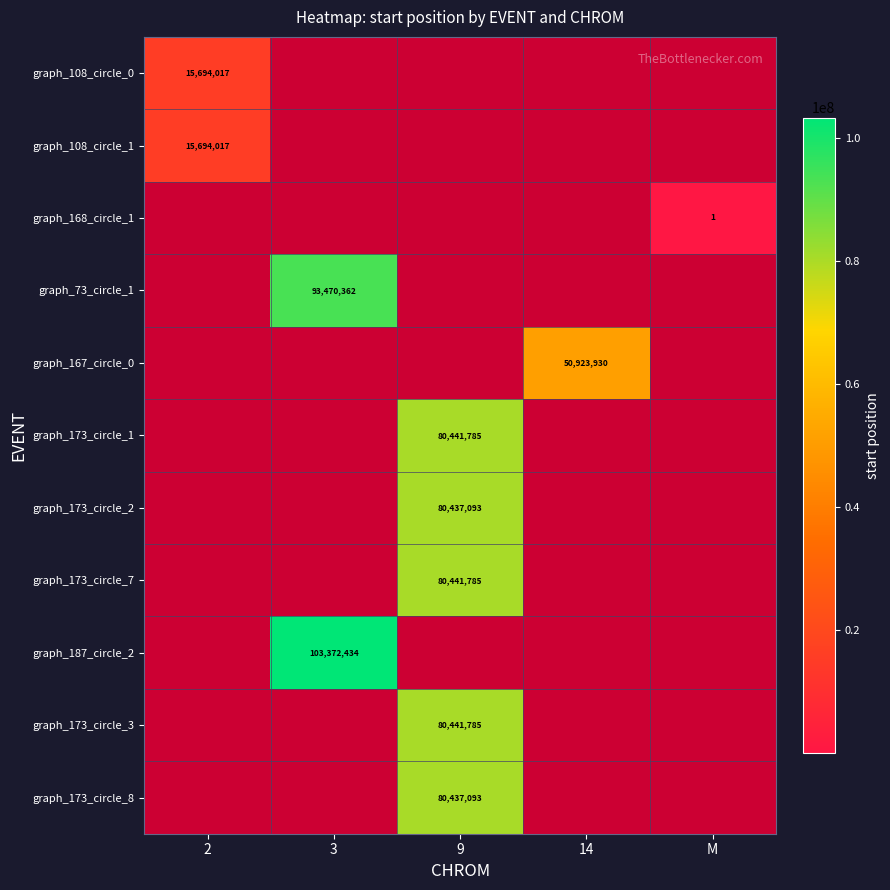

Is the value of graph_173_circle_7 at M greater than the value of graph_168_circle_1 at 2?

No